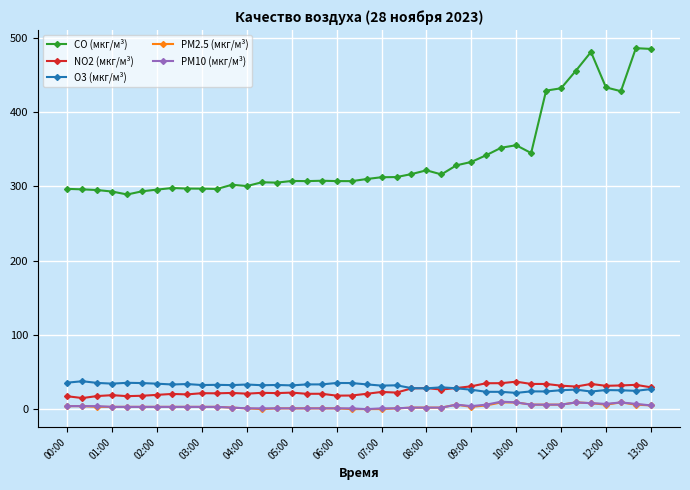

True or false: PM2.5 (мкг/м³) has more than 0 points higher than both neighbors.

True